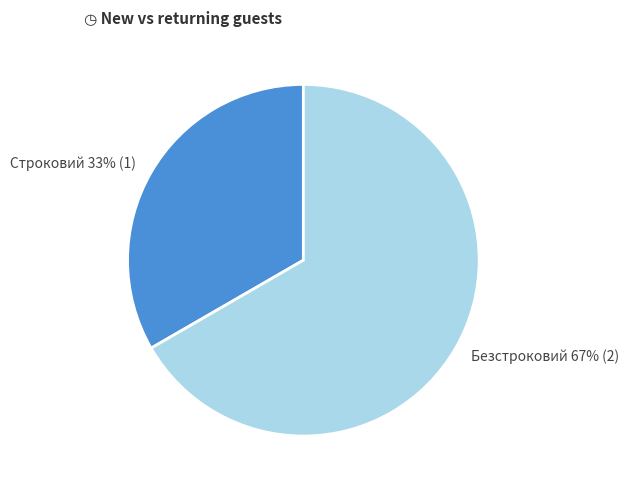

The Безстроковий slice represents 67% of the pie. True or false?

True